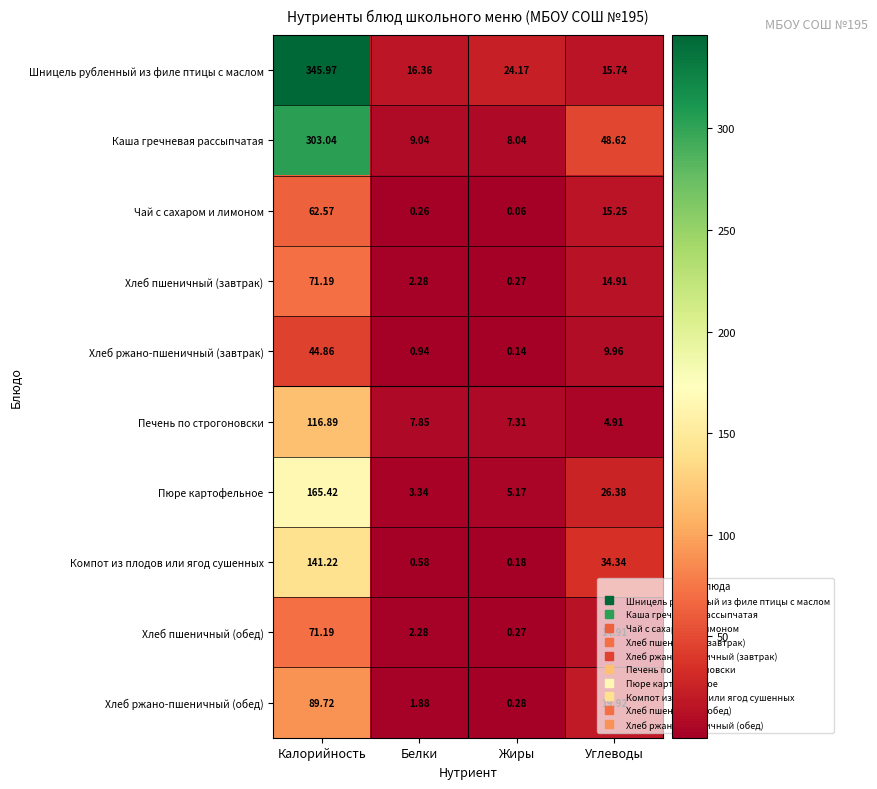

At which category does the chart reach its peak across all series?

Калорийность